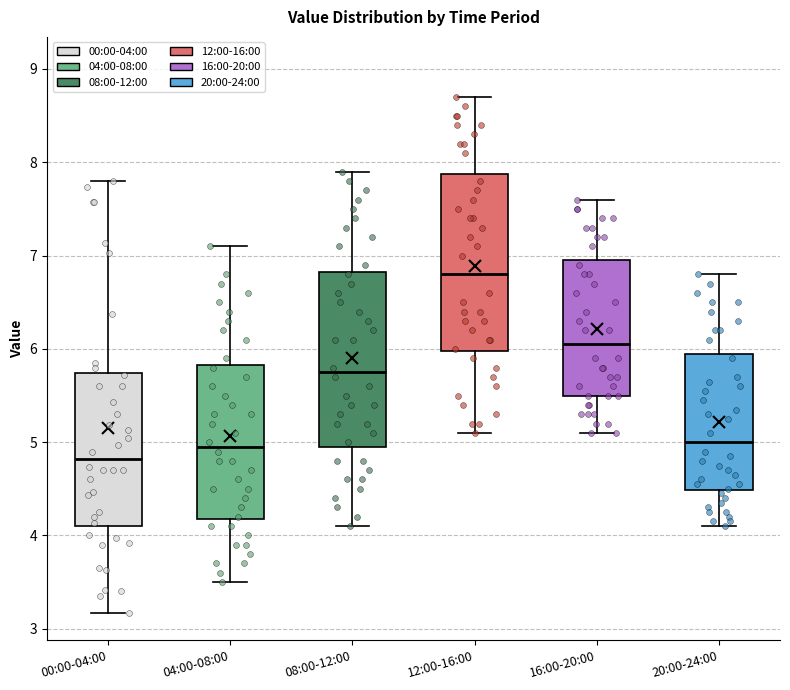

Reading left to right, read every box against the y-axis: the position of its median line, the range the box covers, and the ends of its whiskers. The values are not printed on the chart, so give them approximately, as read against the axis.

00:00-04:00: median 4.8, box 4.1 to 5.7, whiskers 3.2 to 7.8
04:00-08:00: median 5.0, box 4.2 to 5.8, whiskers 3.5 to 7.1
08:00-12:00: median 5.8, box 5.0 to 6.8, whiskers 4.1 to 7.9
12:00-16:00: median 6.8, box 6.0 to 7.9, whiskers 5.1 to 8.7
16:00-20:00: median 6.1, box 5.5 to 7.0, whiskers 5.1 to 7.6
20:00-24:00: median 5.0, box 4.5 to 6.0, whiskers 4.1 to 6.8